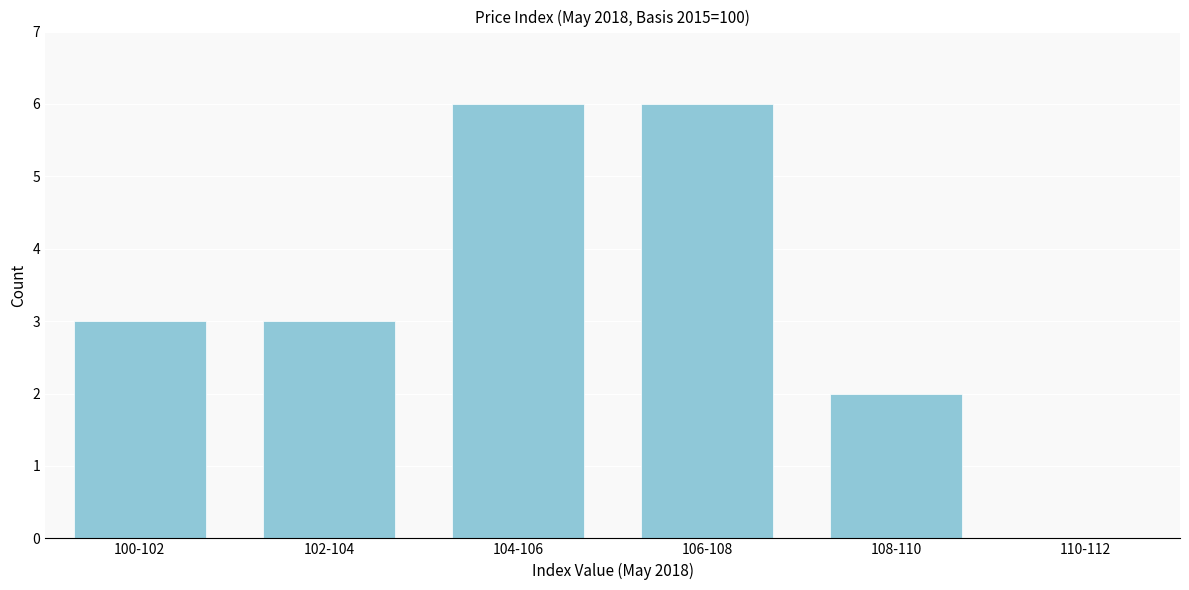

Reading left to right, what are all the values shown in this chart?

100-102=3	102-104=3	104-106=6	106-108=6	108-110=2	110-112=0